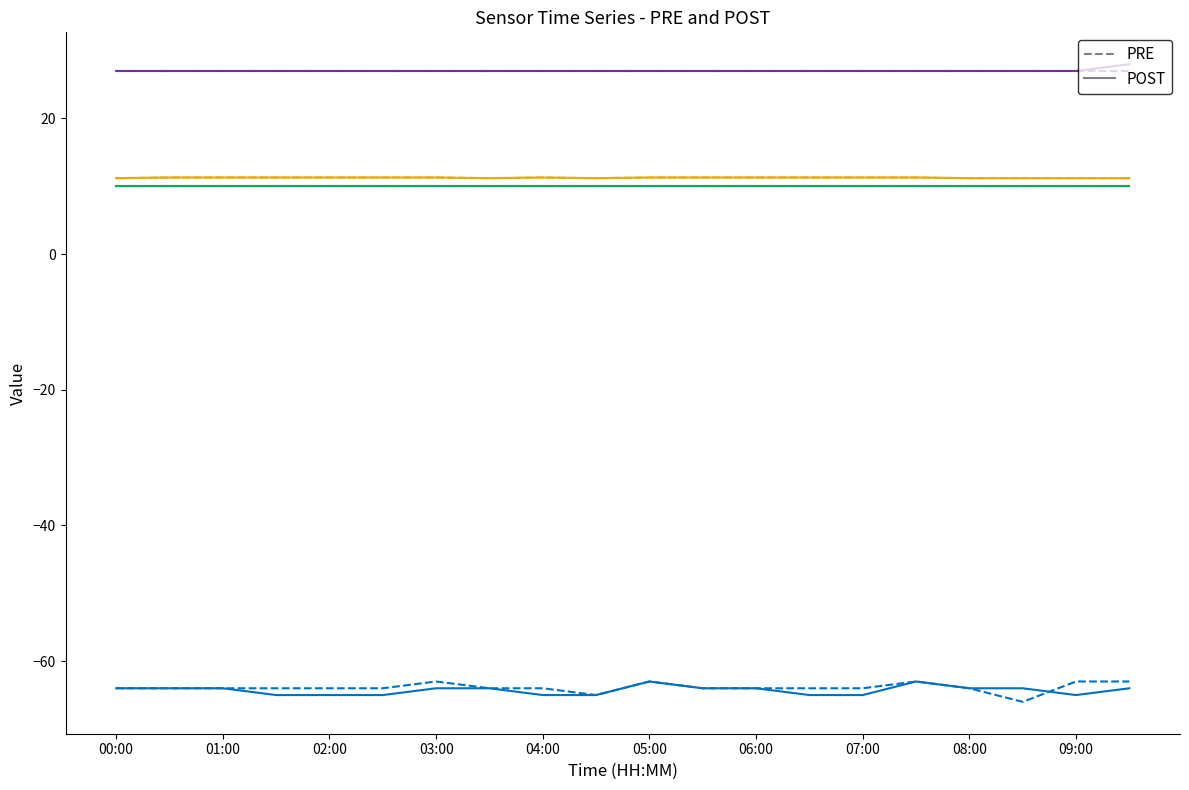

Is this an area chart (filled region under the line)?

No